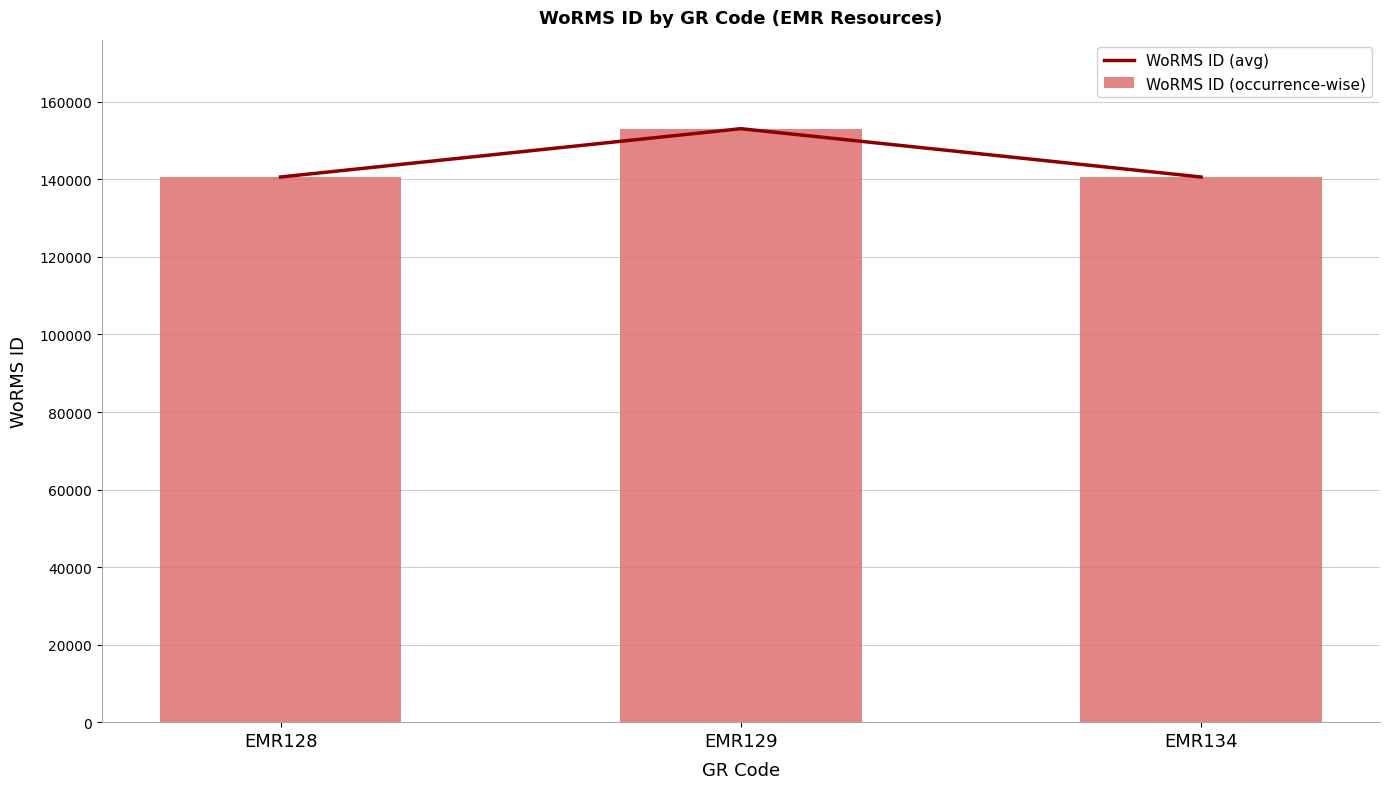

Which category has the lowest value across all series?

EMR128